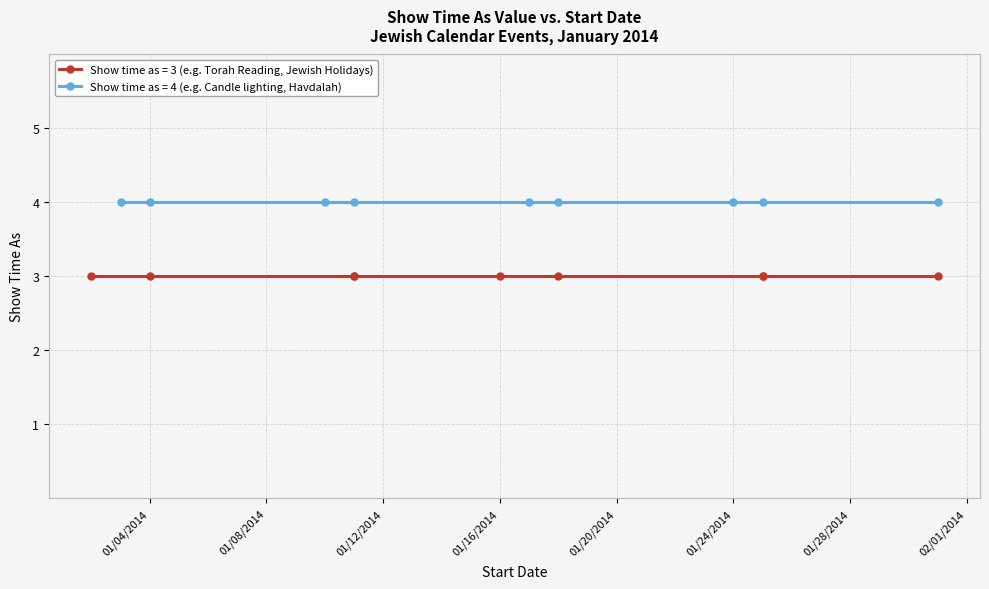

True or false: Show time as (value 3) and Show time as (value 4) cross at least once.

False